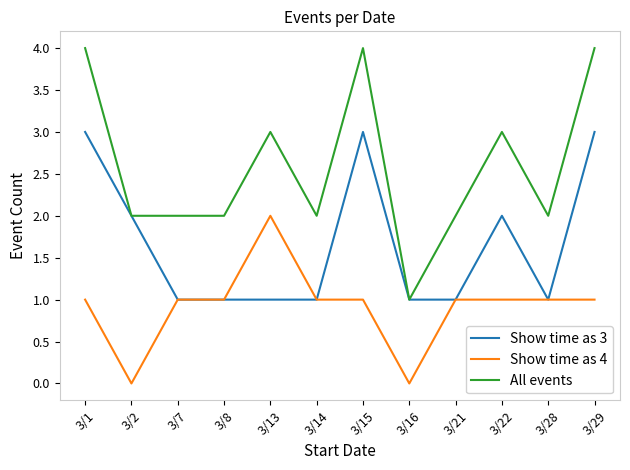

At which label does All events reach its minimum?

3/16